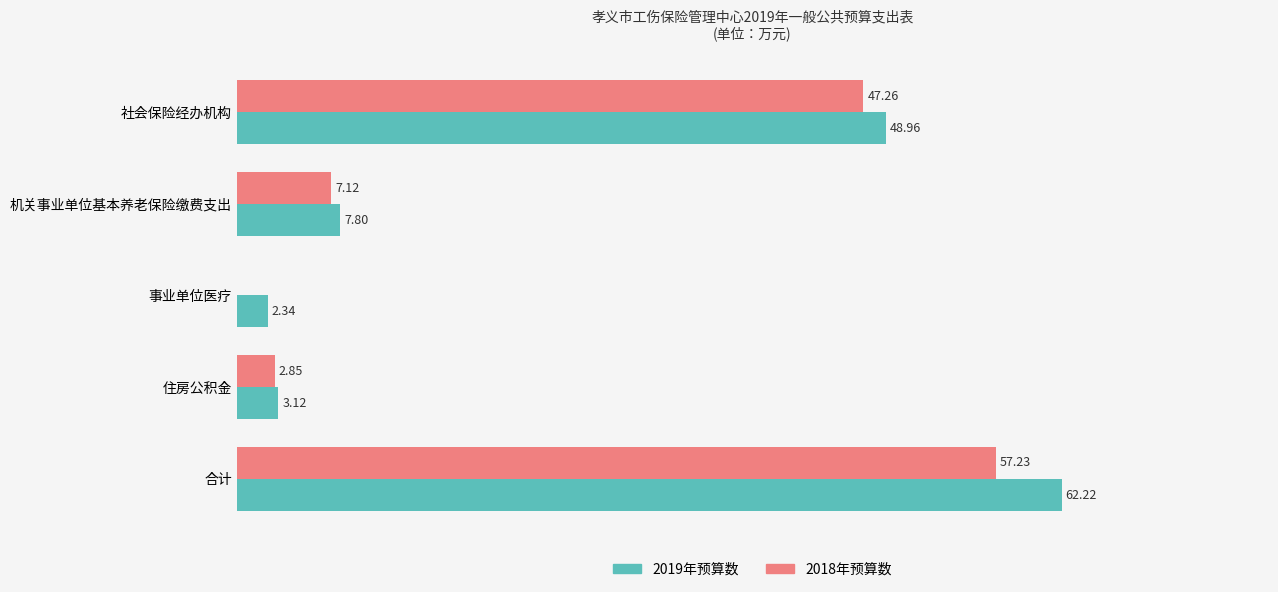

Where is 2019年预算数 nearest to the value 32?

社会保险经办机构